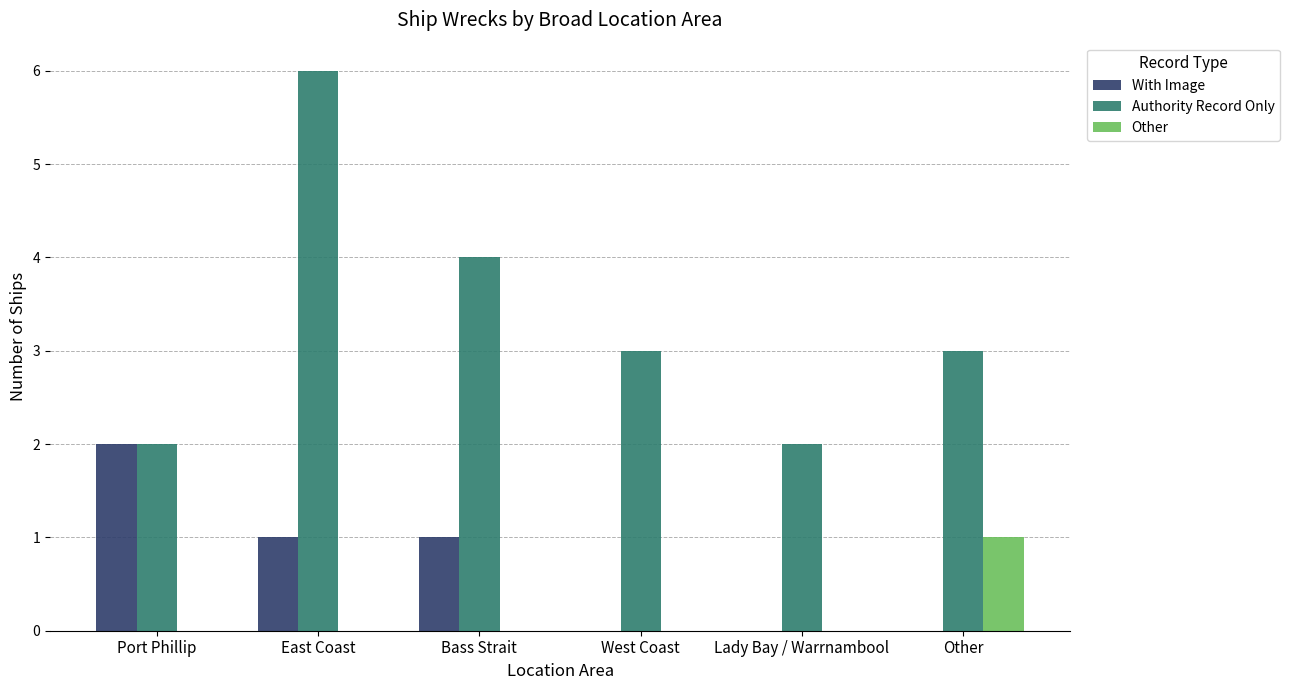

Is the value of Authority Record Only at Other greater than the value of Other at Bass Strait?

Yes